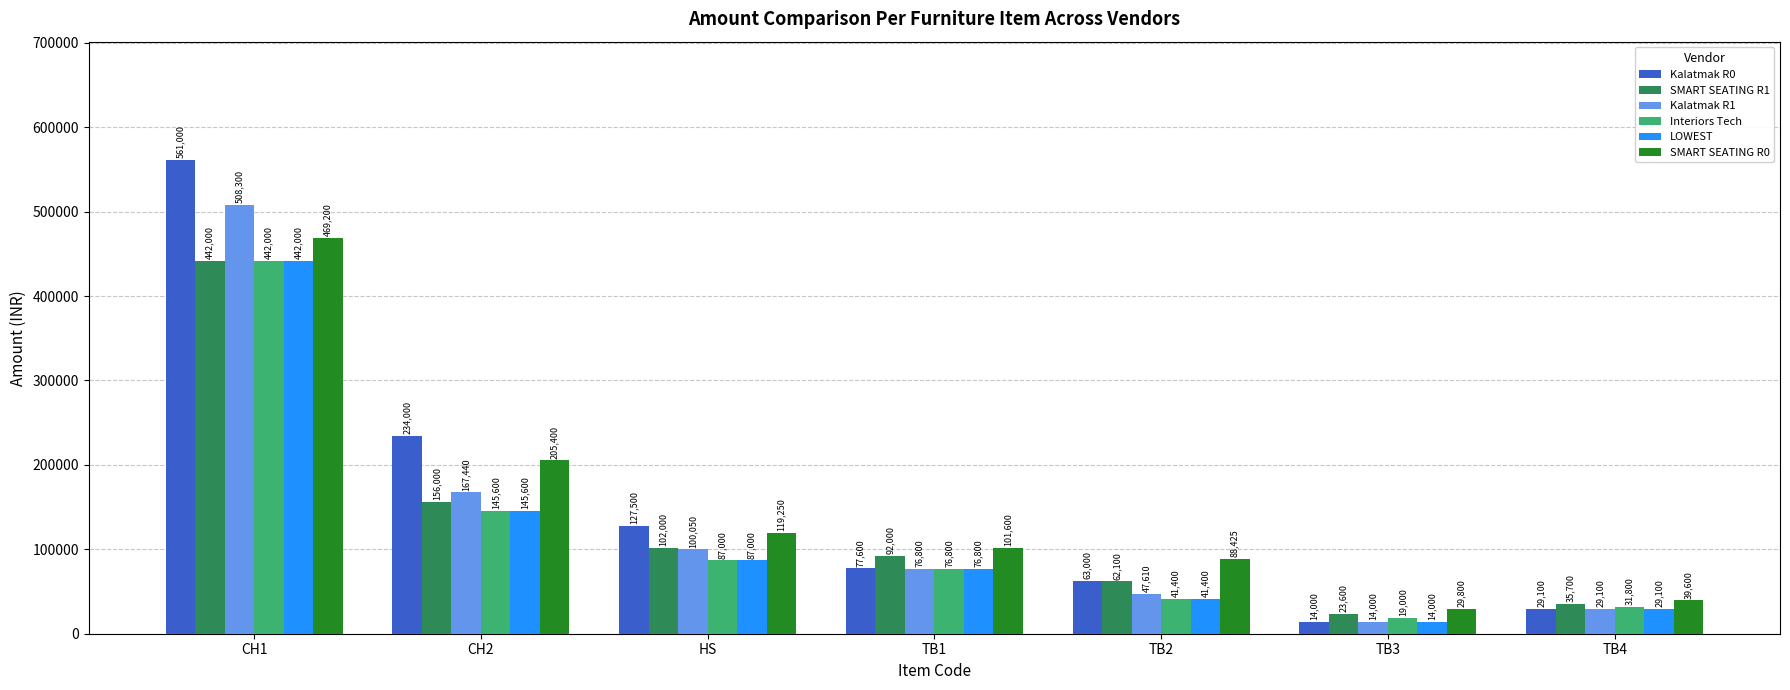

What is the greatest value displayed?

561000